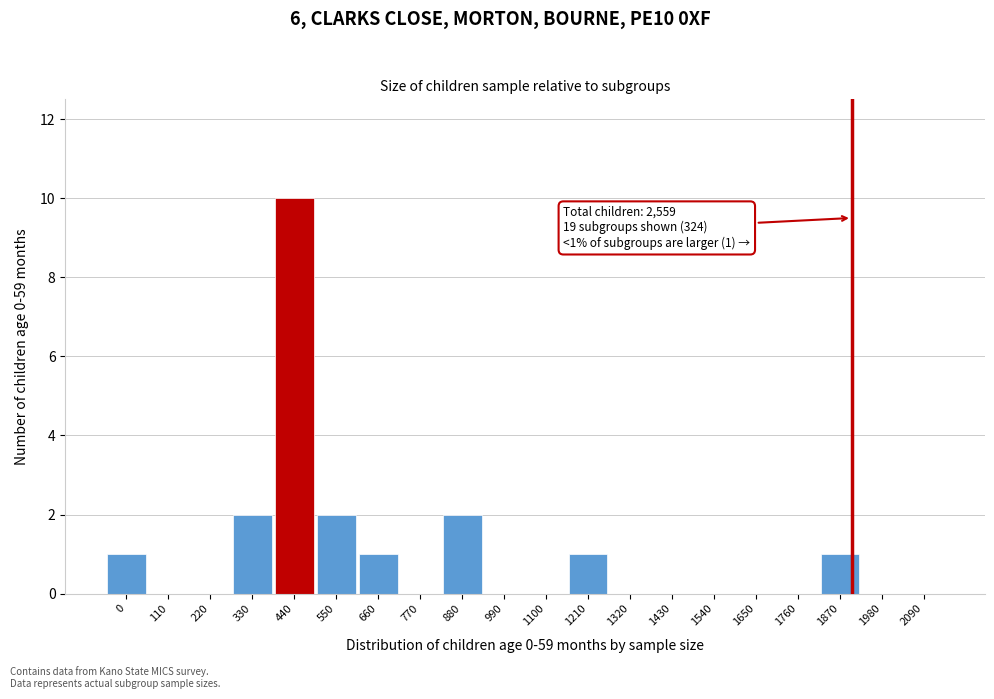

Reading right to left, transcribe all the data shown in this chart.

2090=0	1980=0	1870=1	1760=0	1650=0	1540=0	1430=0	1320=0	1210=1	1100=0	990=0	880=2	770=0	660=1	550=2	440=10	330=2	220=0	110=0	0=1